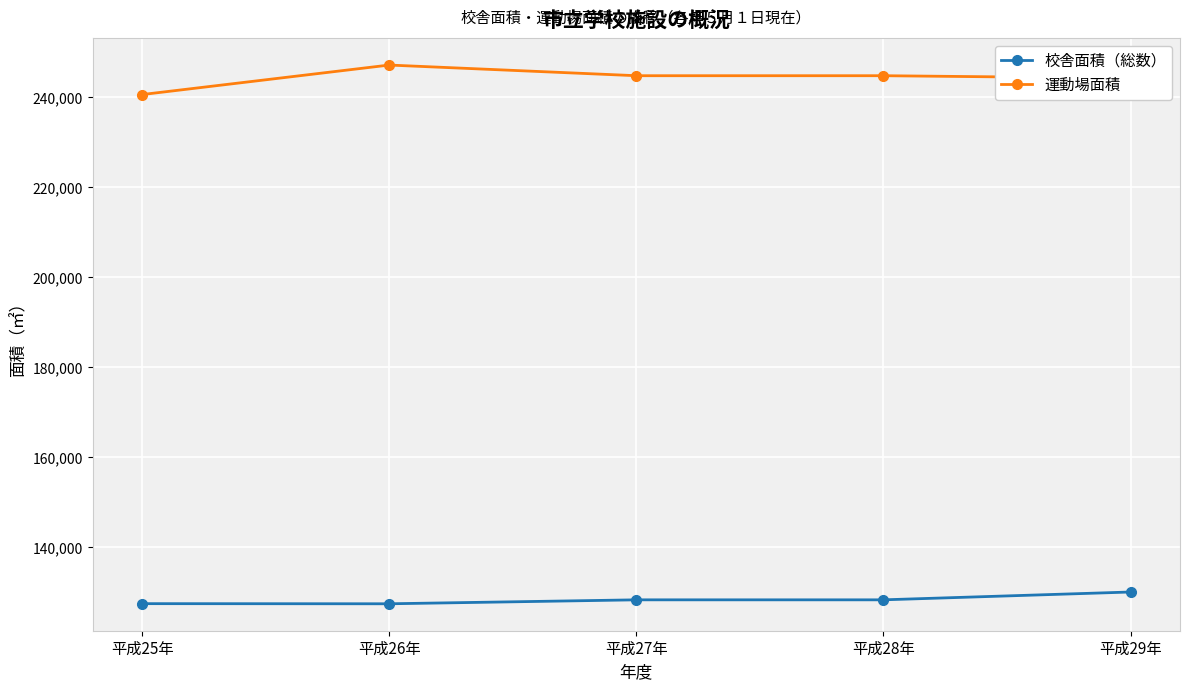

What is the spread (max minus min) of values at 平成27年?

116492